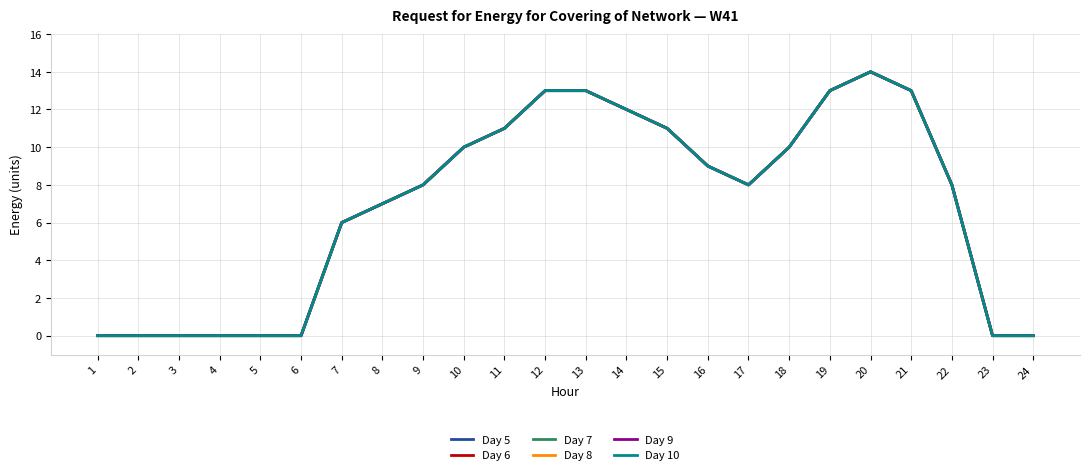

True or false: Day 10 and Day 5 cross at least once.

False